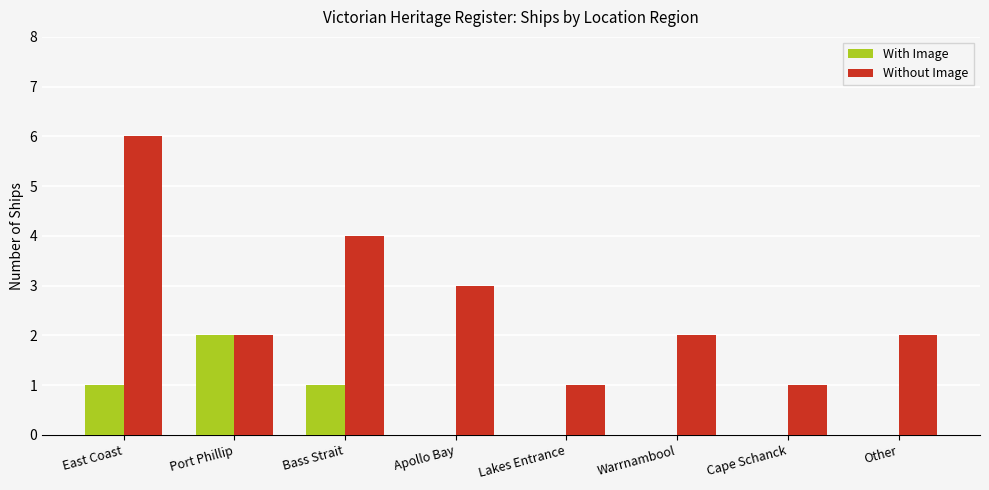

How many groups of bars are there?

8